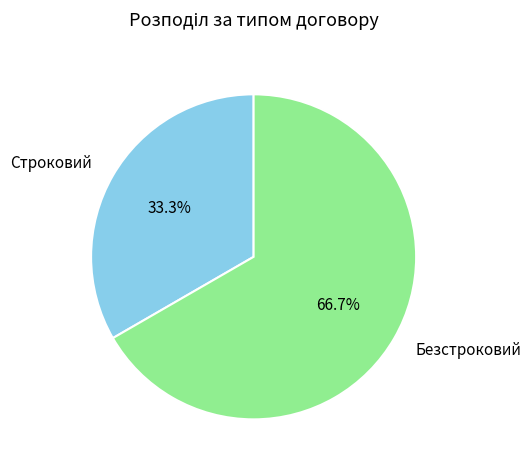

What percentage is the Строковий slice, to the nearest percent?

33%